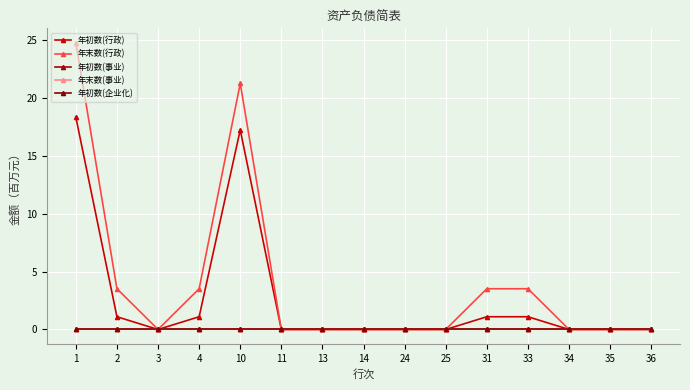

Is this an area chart (filled region under the line)?

No